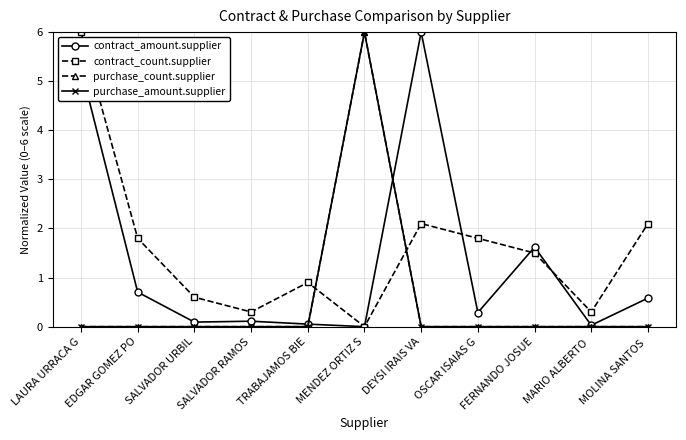

At which category does purchase_amount.supplier reach its first local peak?

MENDEZ ORTIZ S